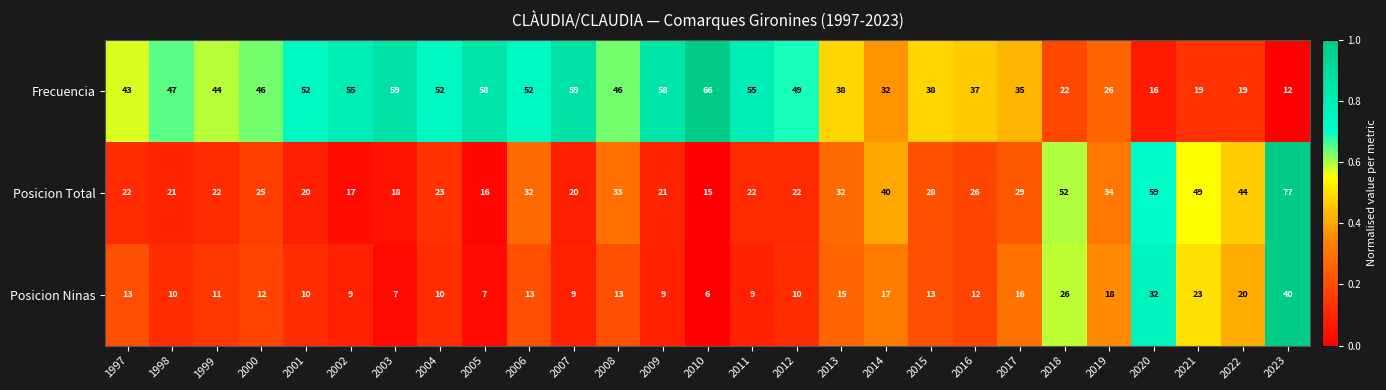

Which series has the widest spread of values?

Posicion Total